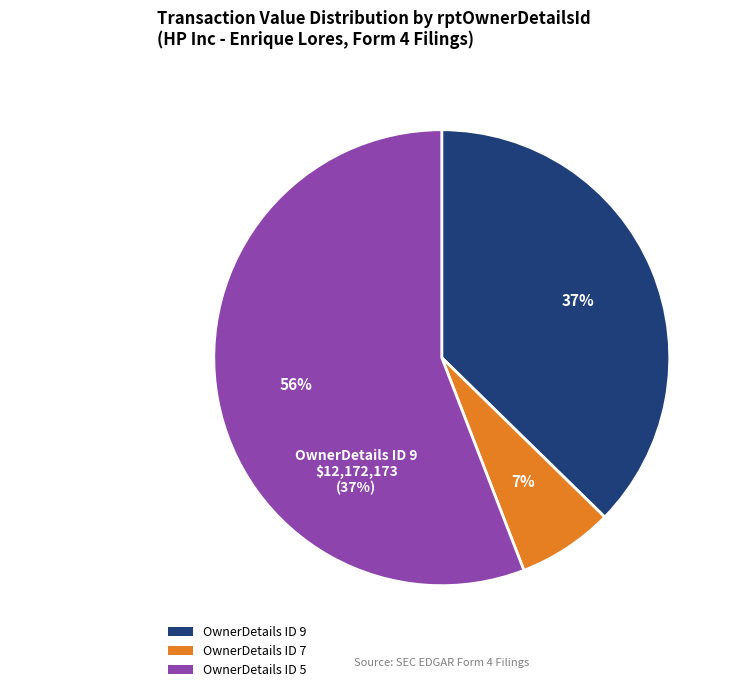

To the nearest percent, what is the average slice percentage?

33%